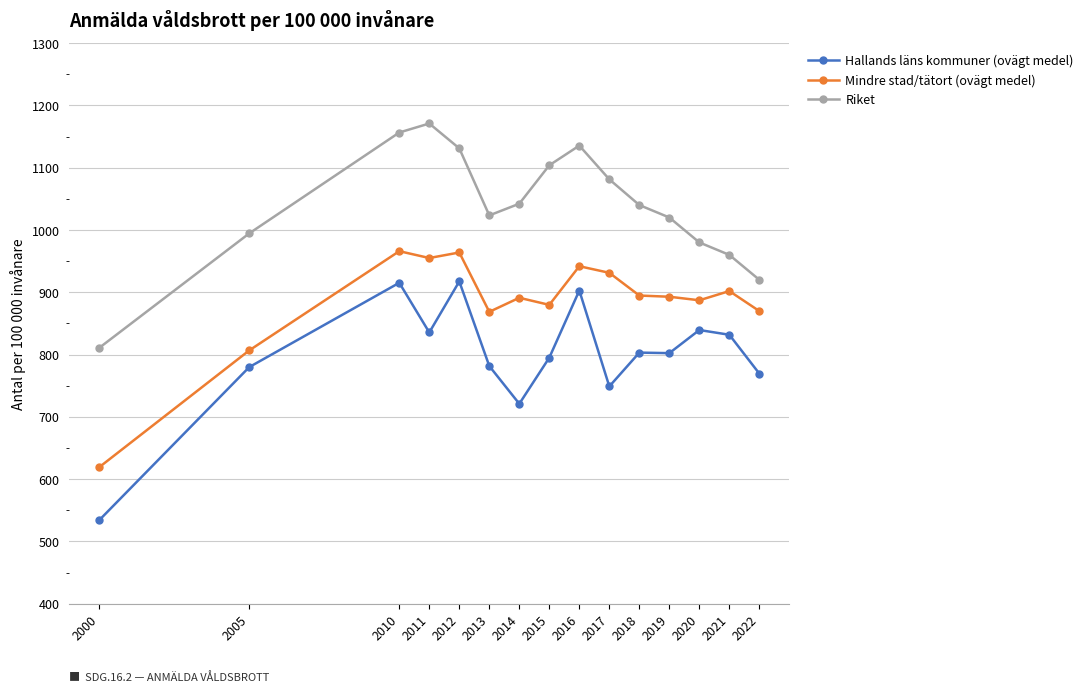

At how many categories does at least one series exceed 854?

14